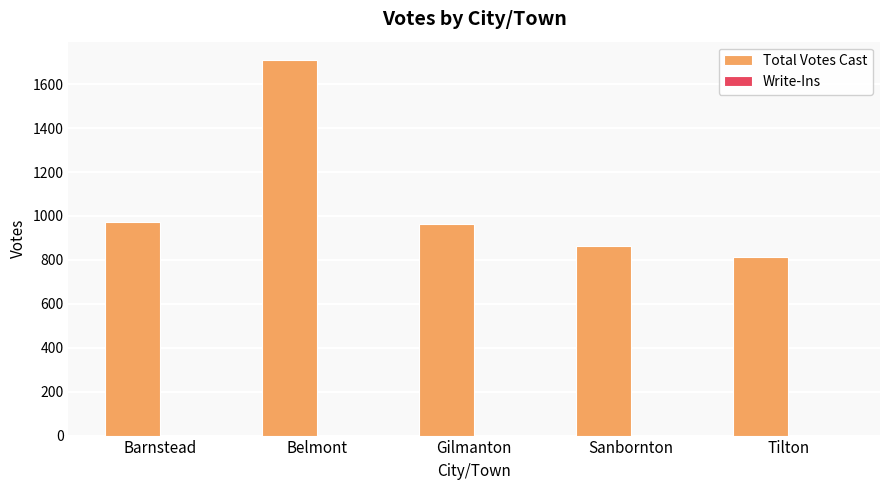

Between Tilton and Sanbornton, which is larger?

Sanbornton